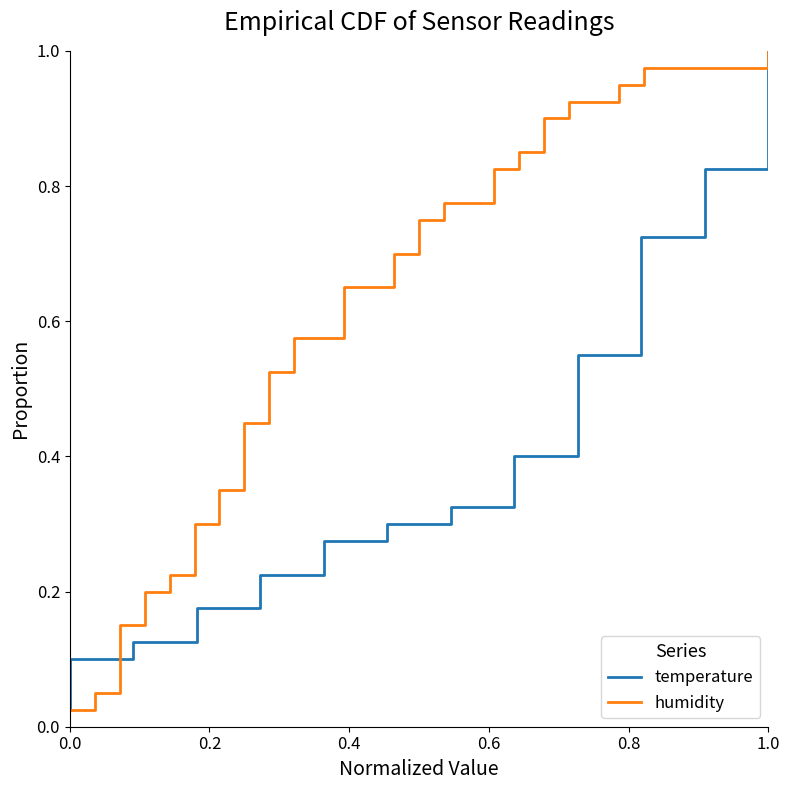

Count the number of categories in the chart.

40